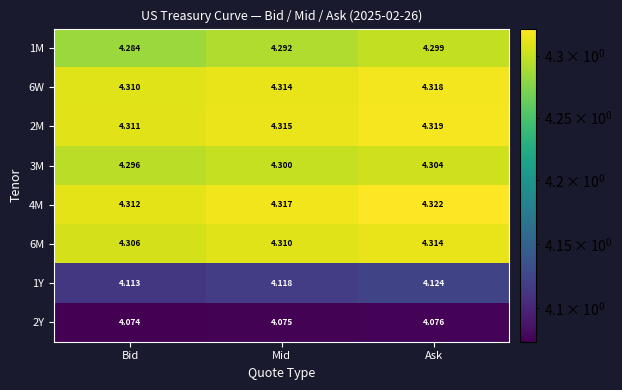

At which category is the sum across all series the highest?

Ask